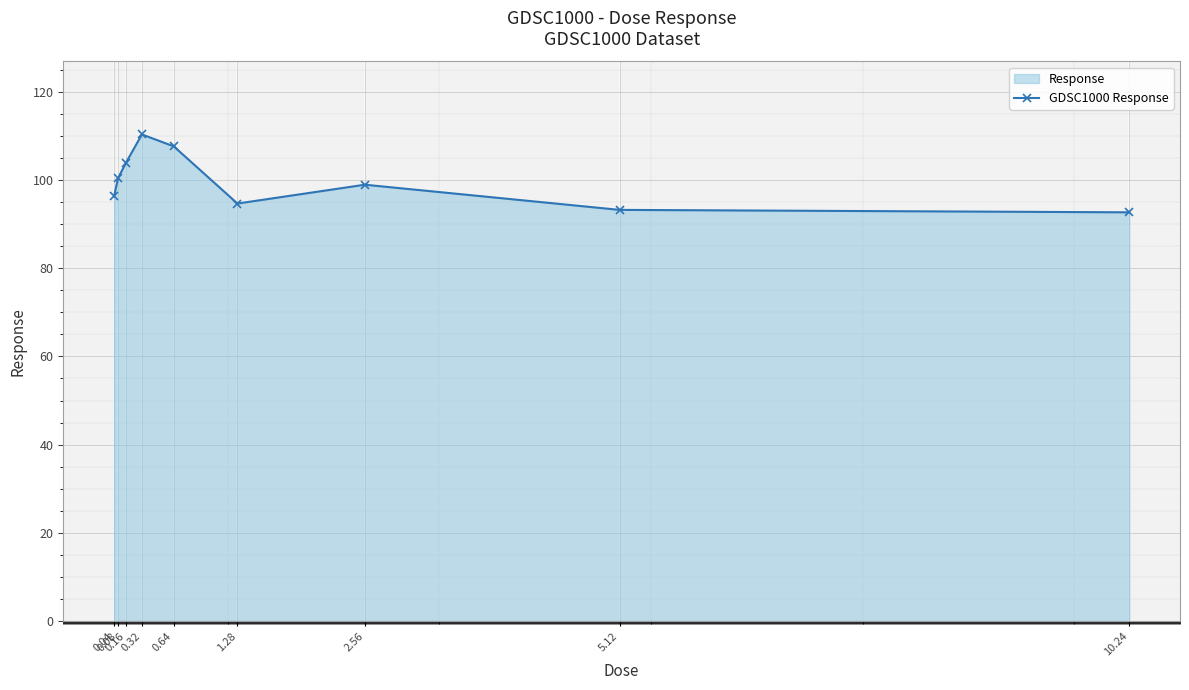

List the labels in order of value, largest first.

0.32, 0.64, 0.16, 0.08, 2.56, 0.04, 1.28, 5.12, 10.24